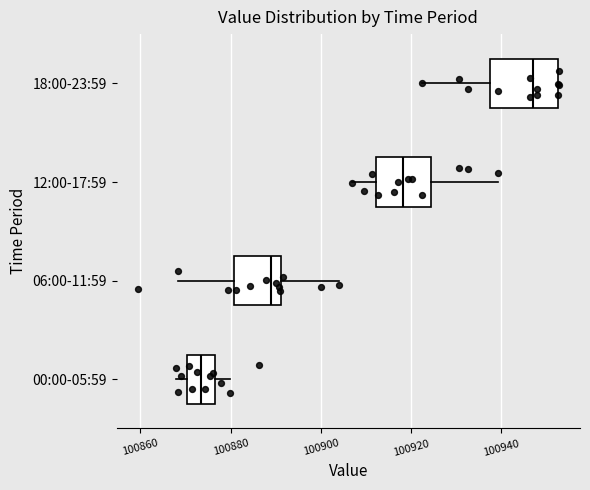

Where is the left edge of the box for 06:00-11:59 on the x-axis? The values are not printed on the chart, so give them approximately, as read against the axis.

100880